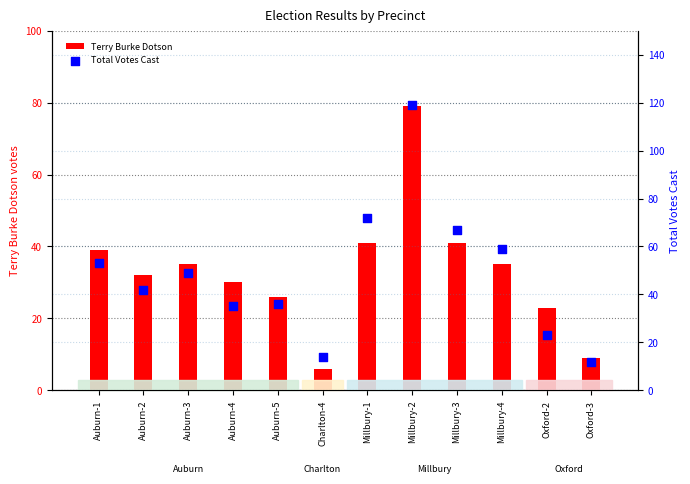

Is the value of Terry Burke Dotson at Auburn-2 greater than the value of Total Votes Cast at Auburn-5?

No